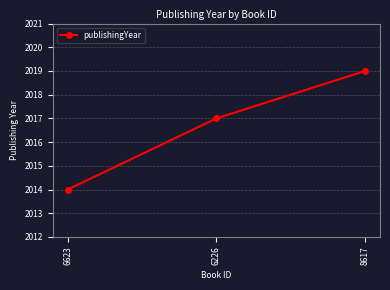

Reading left to right, list all the values displayed in this chart.

6623=2014	6226=2017	8617=2019